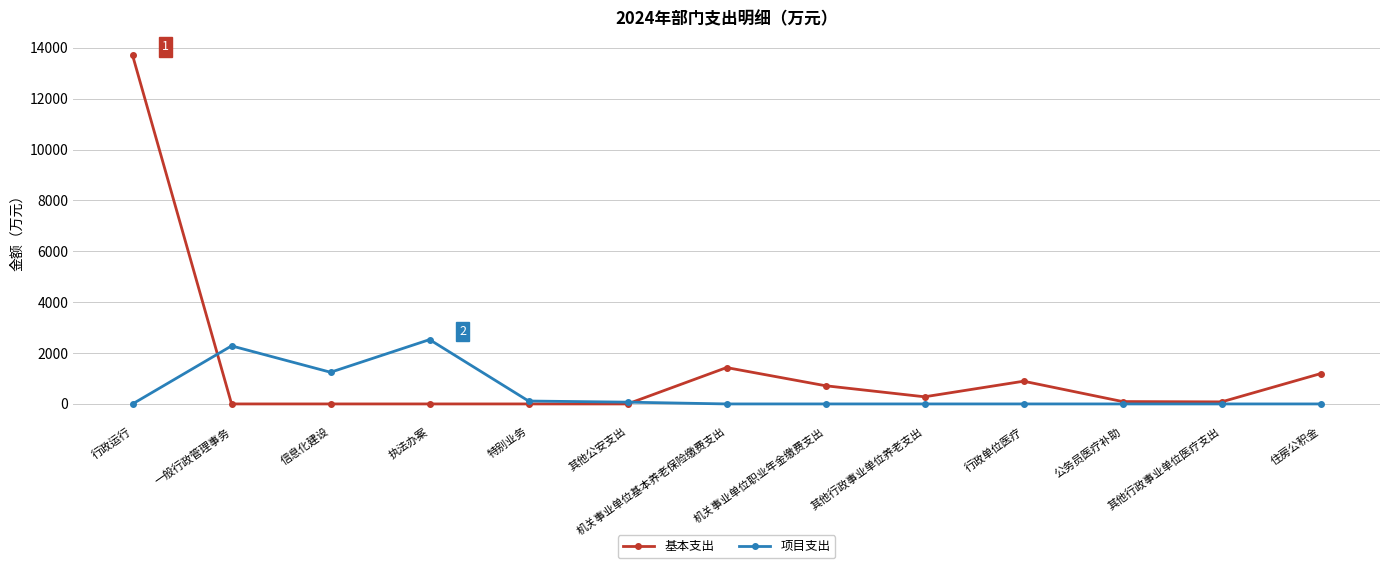

Which series has the largest total across all categories?

基本支出